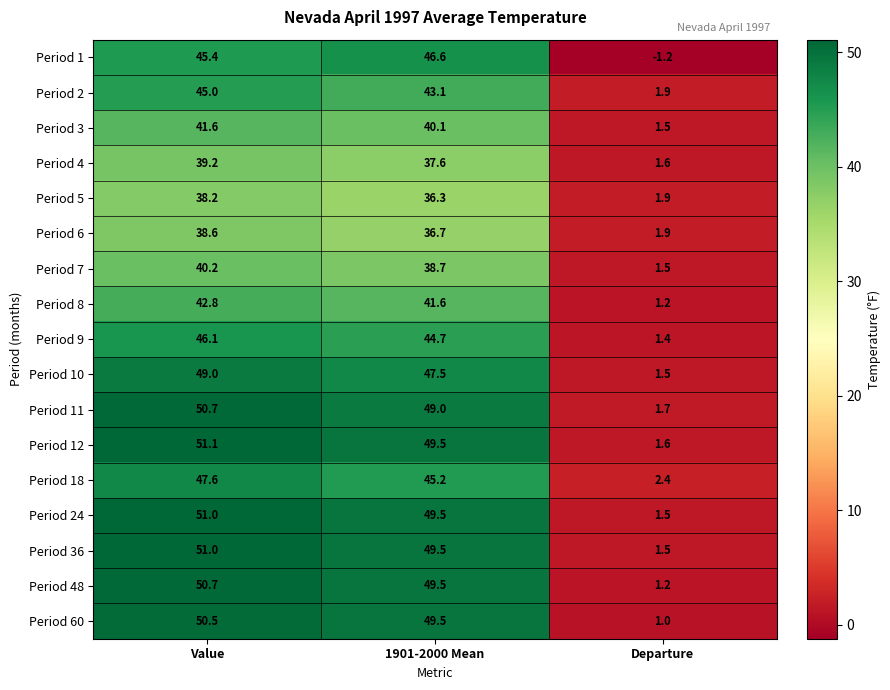

What is the spread (max minus min) of values at 1901-2000 Mean?

13.2